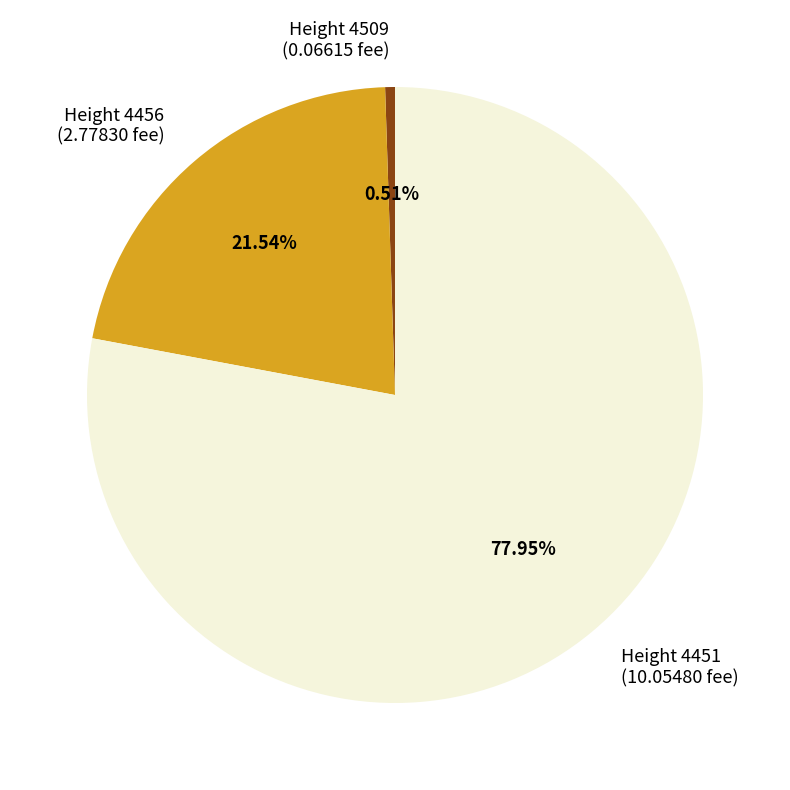

Count the number of slices in the pie.

3